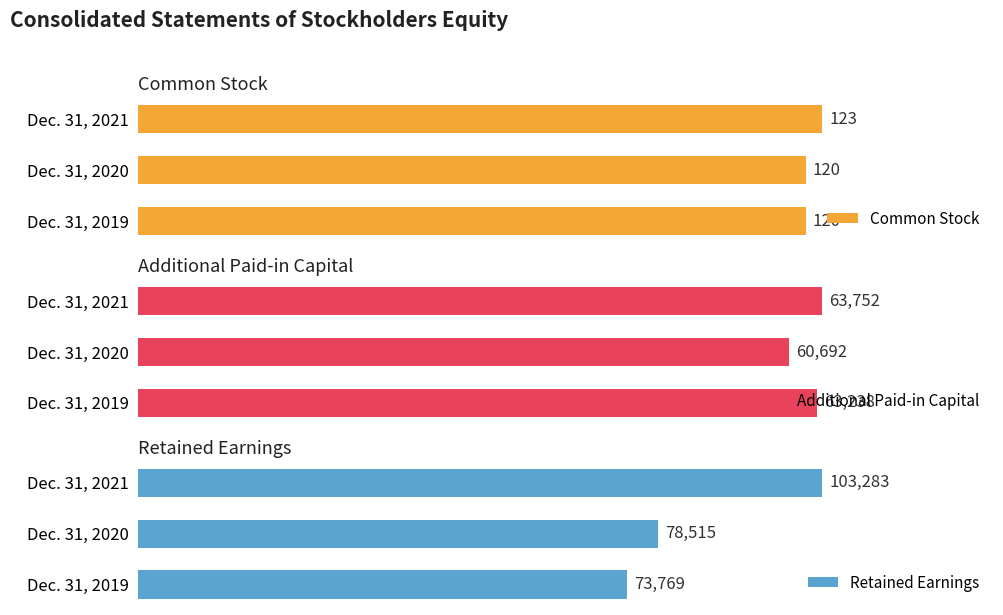

At which label is Retained Earnings closest to 88526?

Dec. 31, 2020